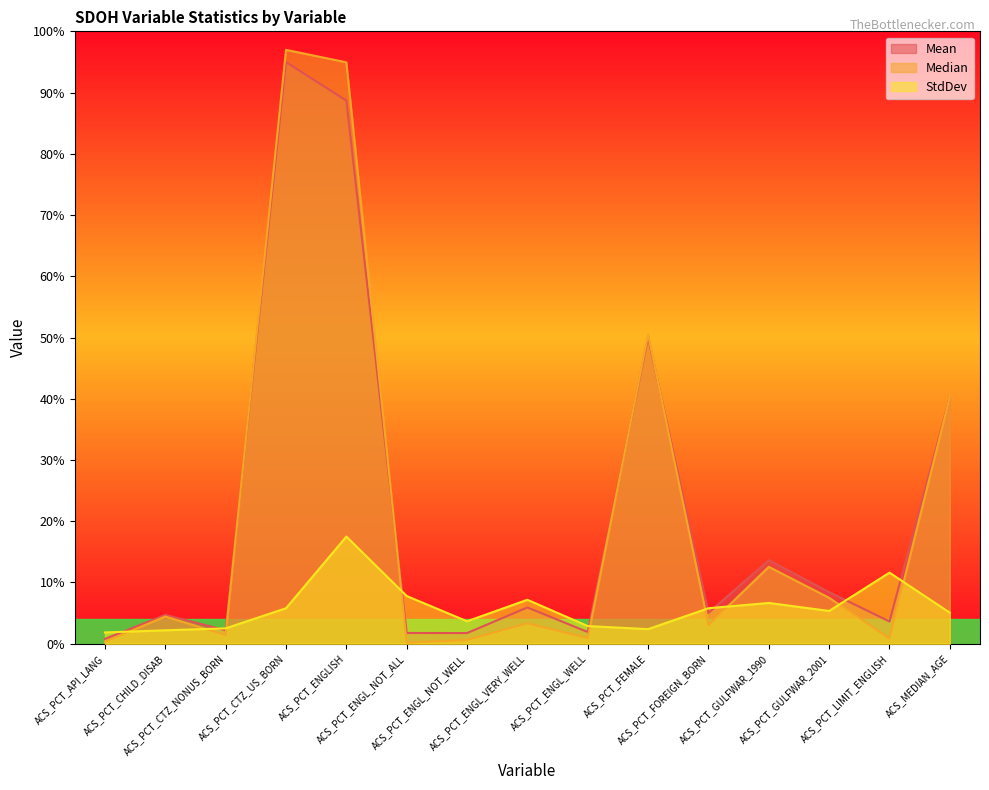

List the series in order of their peak value, lowest first.

StdDev, Mean, Median